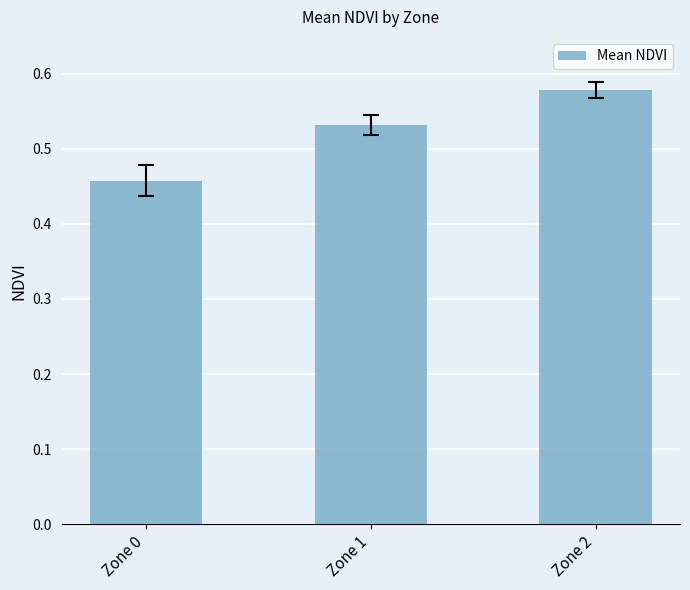

Which category has the lowest value across all series?

Zone 0